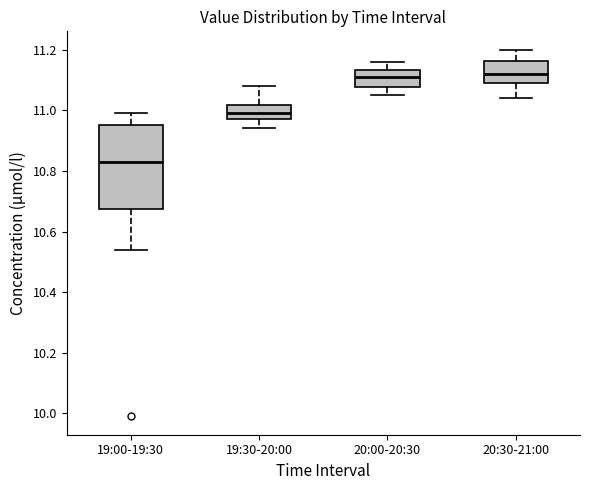

Reading left to right, read every box against the y-axis: the position of its median line, the range the box covers, and the ends of its whiskers. The values are not printed on the chart, so give them approximately, as read against the axis.

19:00-19:30: median 10.84, box 10.68 to 10.96, whiskers 10.54 to 11.00
19:30-20:00: median 11.00, box 10.98 to 11.02, whiskers 10.94 to 11.08
20:00-20:30: median 11.12, box 11.08 to 11.14, whiskers 11.06 to 11.16
20:30-21:00: median 11.12, box 11.10 to 11.16, whiskers 11.04 to 11.20